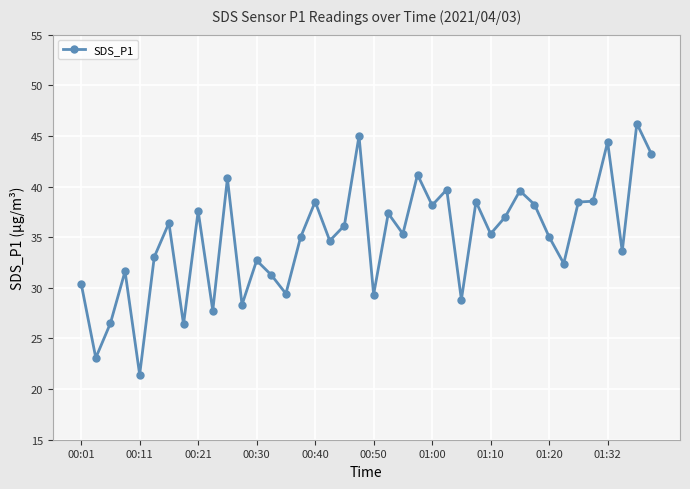

What is the average value?

34.9